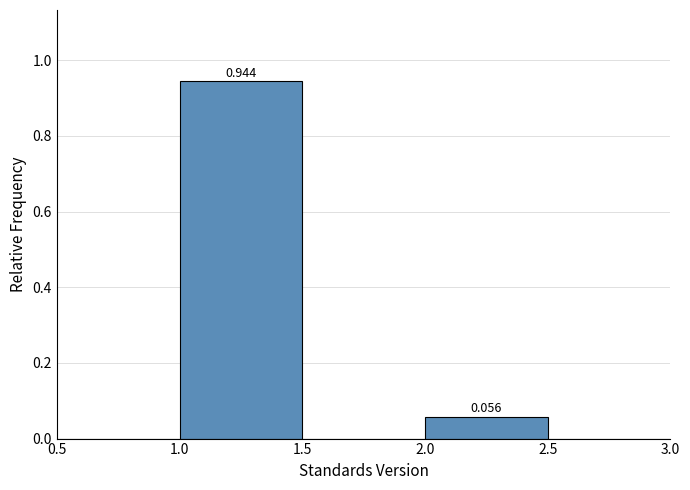

Over which range of the x-axis is the bar tallest?

1.0 to 1.5